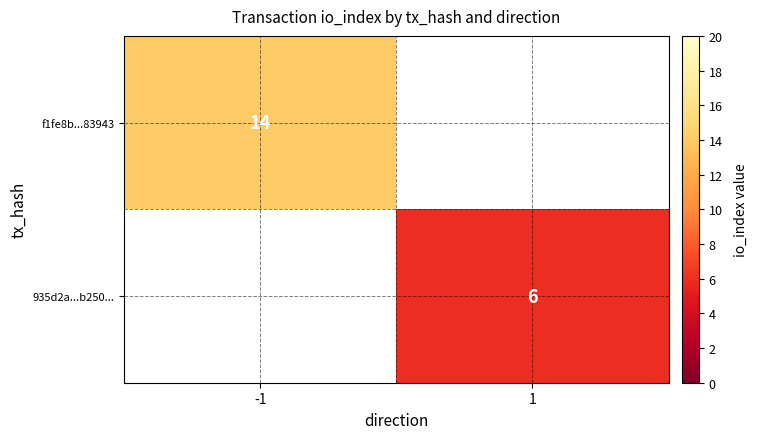

The 935d2a...b250... series shows 6 at 1. True or false?

True